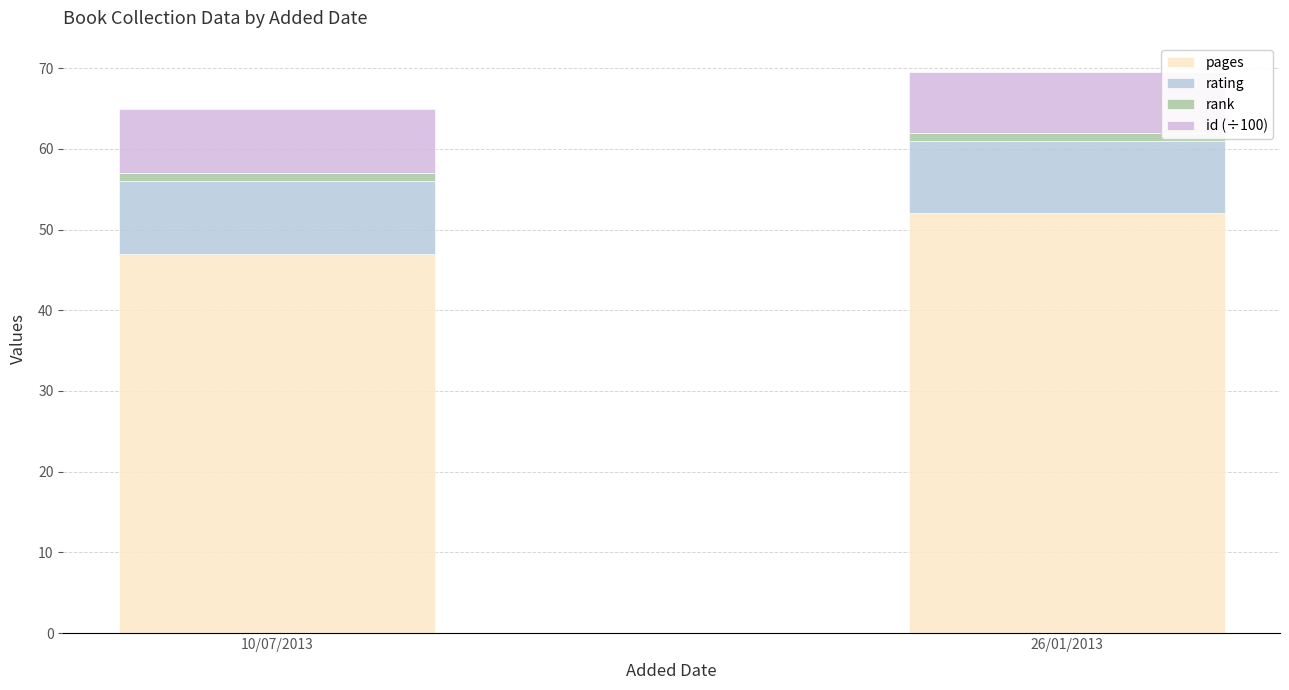

Are the bars horizontal?

No